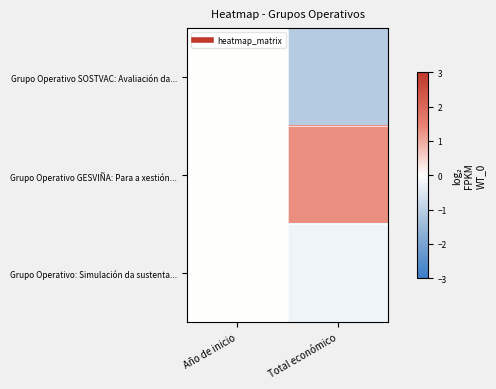

At Total económico, list the series in order from smallest to largest.

Grupo Operativo SOSTVAC: Avaliación da..., Grupo Operativo: Simulación da sustenta..., Grupo Operativo GESVIÑA: Para a xestión...